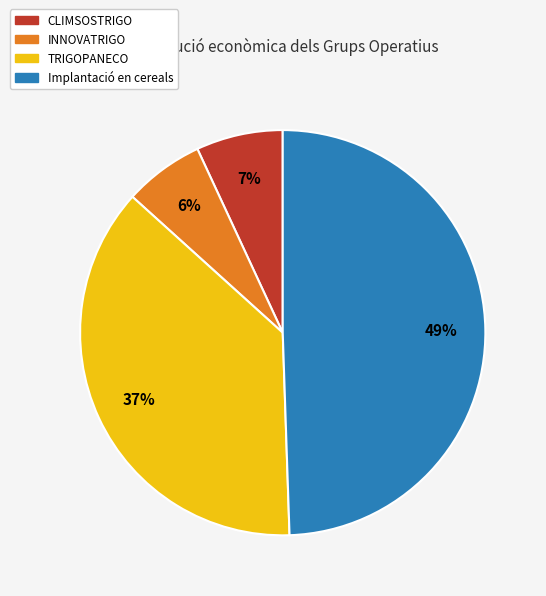

To the nearest percent, what is the difference between the INNOVATRIGO and TRIGOPANECO slice percentages?

31%